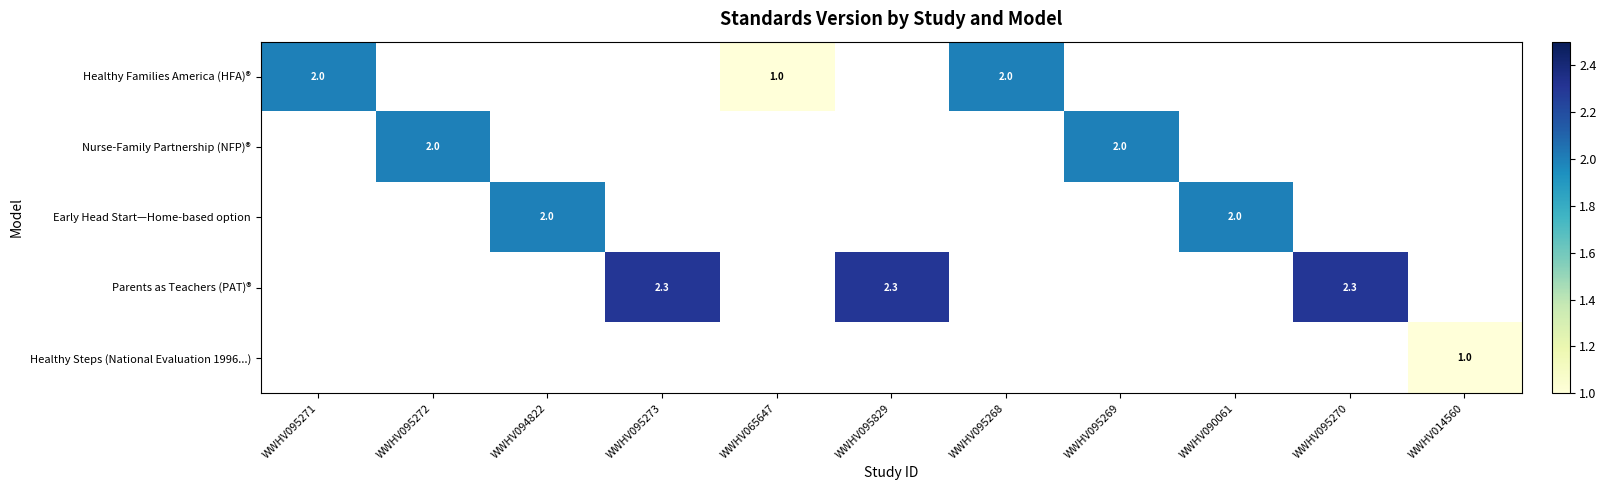

The value of Parents as Teachers (PAT)® at WWHV095270 is 2.3. True or false?

True